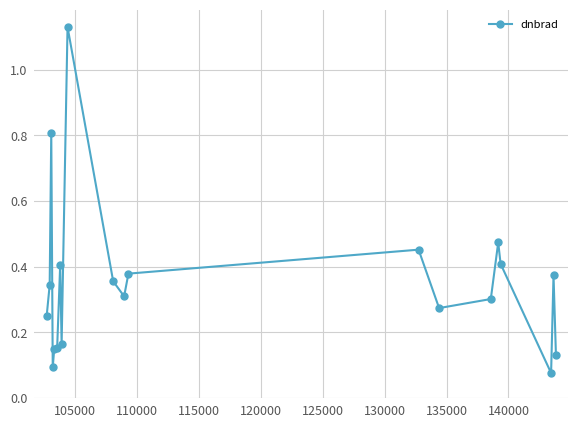

What is the difference between the second highest and second lowest values?

0.7